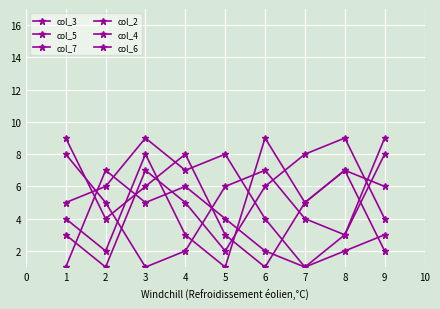

How many intersections are there between col_6 and col_5?

1